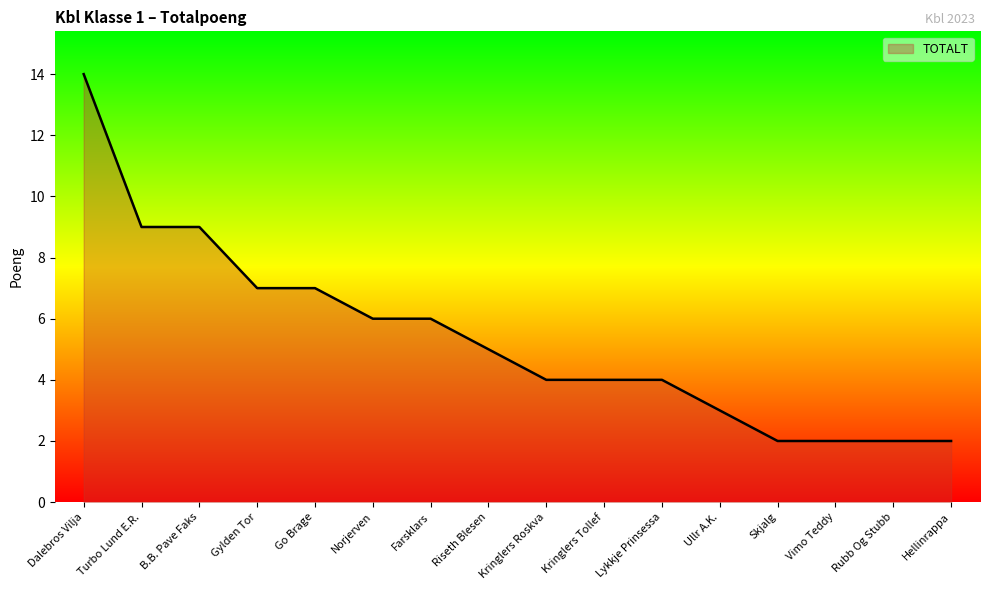

What is the change in value from Dalebros Vilja to Lykkje Prinsessa?

-10